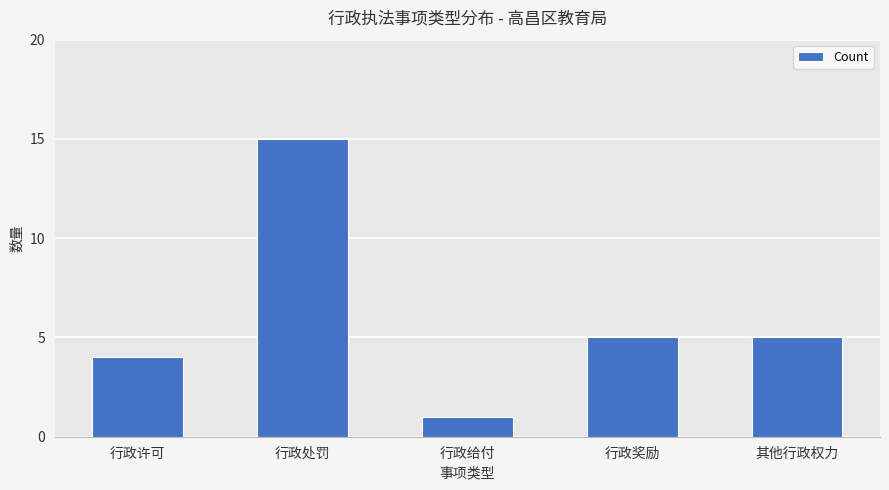

What is the difference between the second highest and minimum values?

4